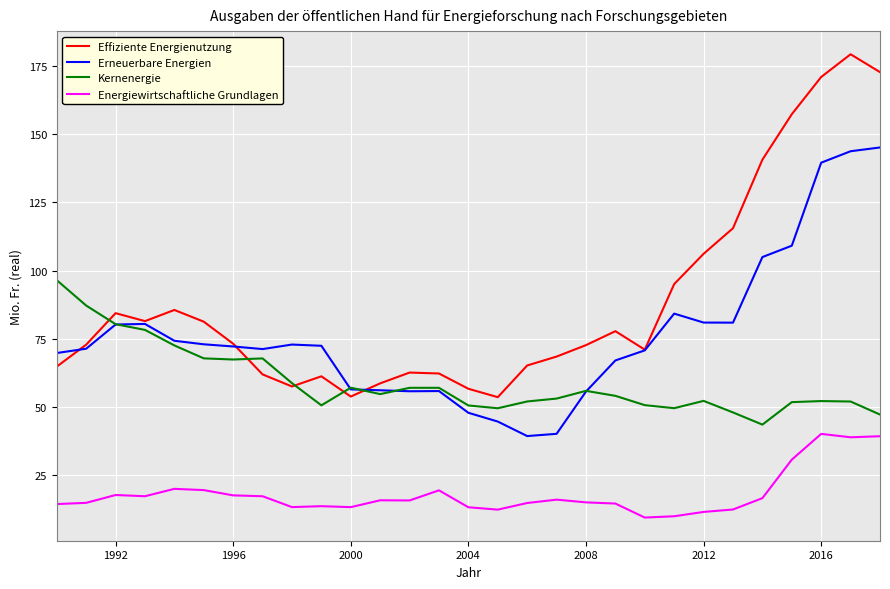

List the series in order of their peak value, lowest first.

Energiewirtschaftliche Grundlagen, Kernenergie, Erneuerbare Energien, Effiziente Energienutzung